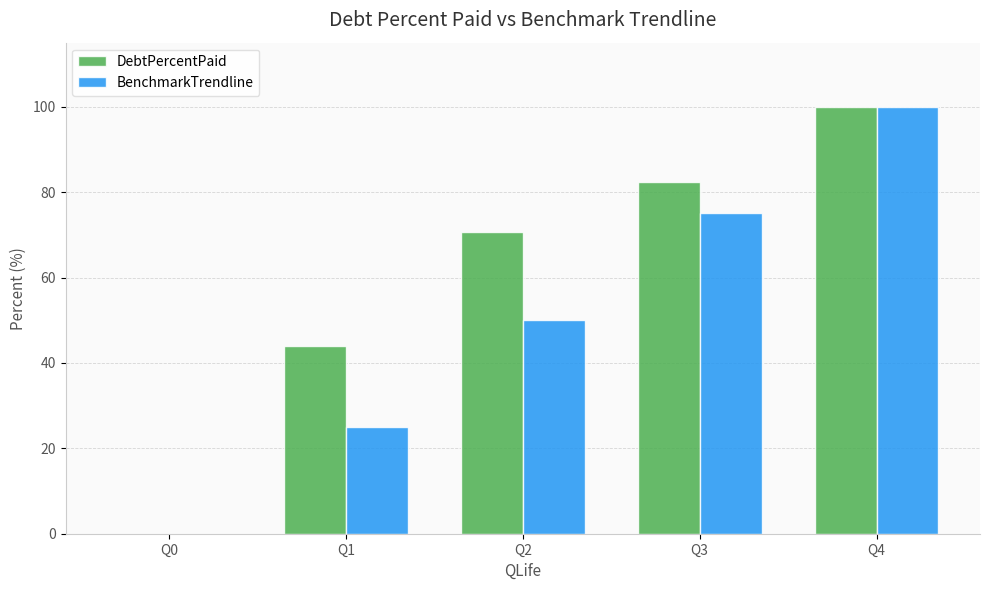

Between Q1 and Q4, which series saw the biggest shift?

BenchmarkTrendline